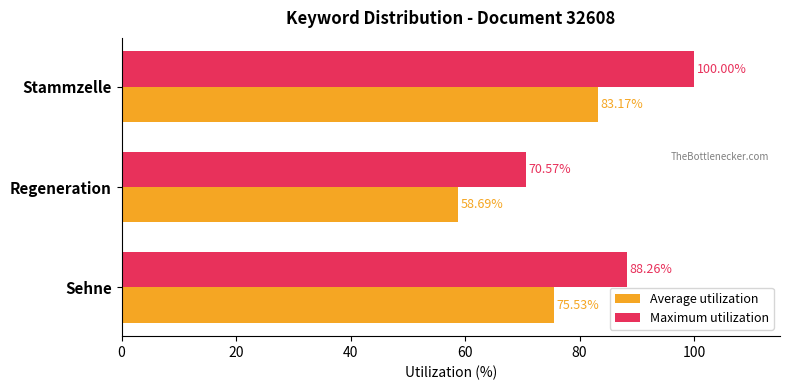

What is the maximum value shown in the chart?

100.0